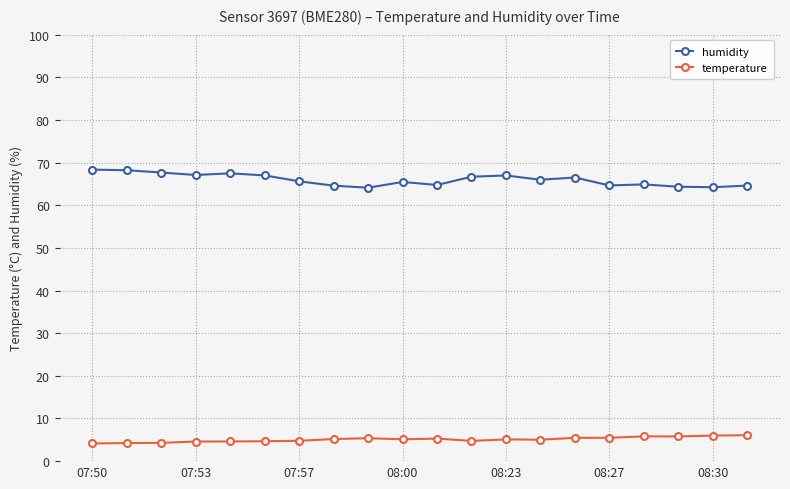

True or false: humidity has more than 1 points higher than both neighbors.

True